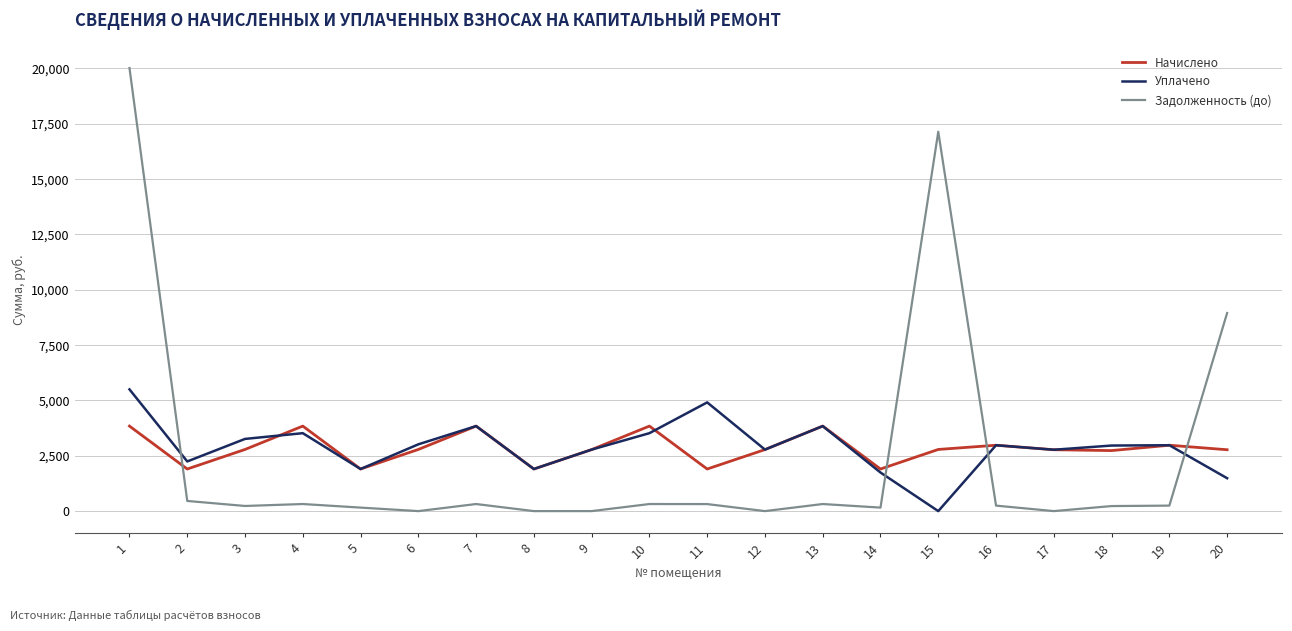

True or false: Задолженность (до) has a value of 7050.3 at 6.

False